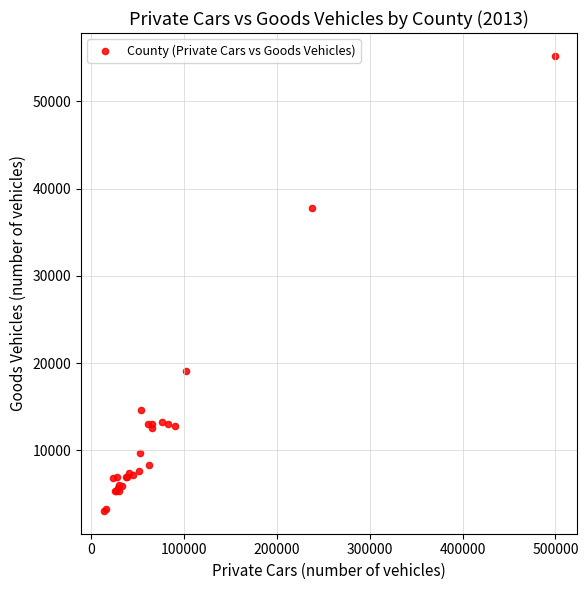

What Y value in the scatter plot is closest to 29141?

37785